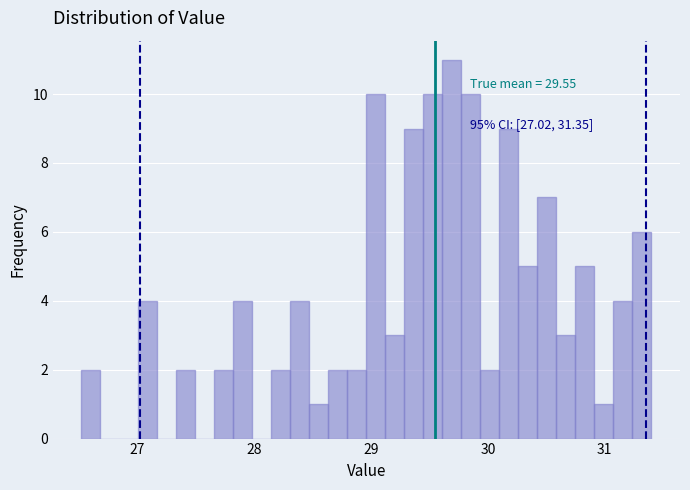

Read against the x-axis, roughly where is the centre of the tallest bar?

29.7